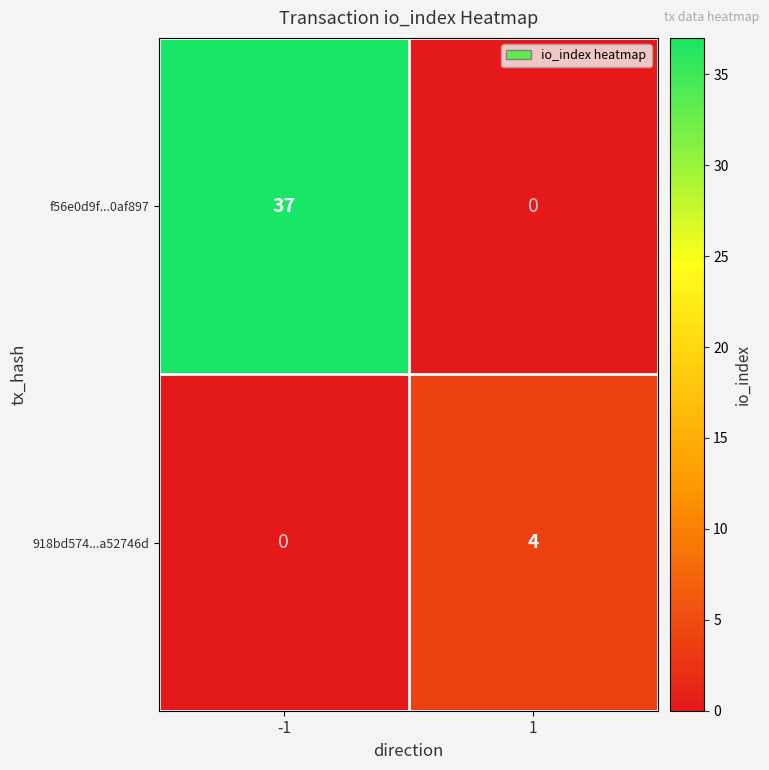

List the labels in order of f56e0d9f...0af897 value, smallest first.

1, -1